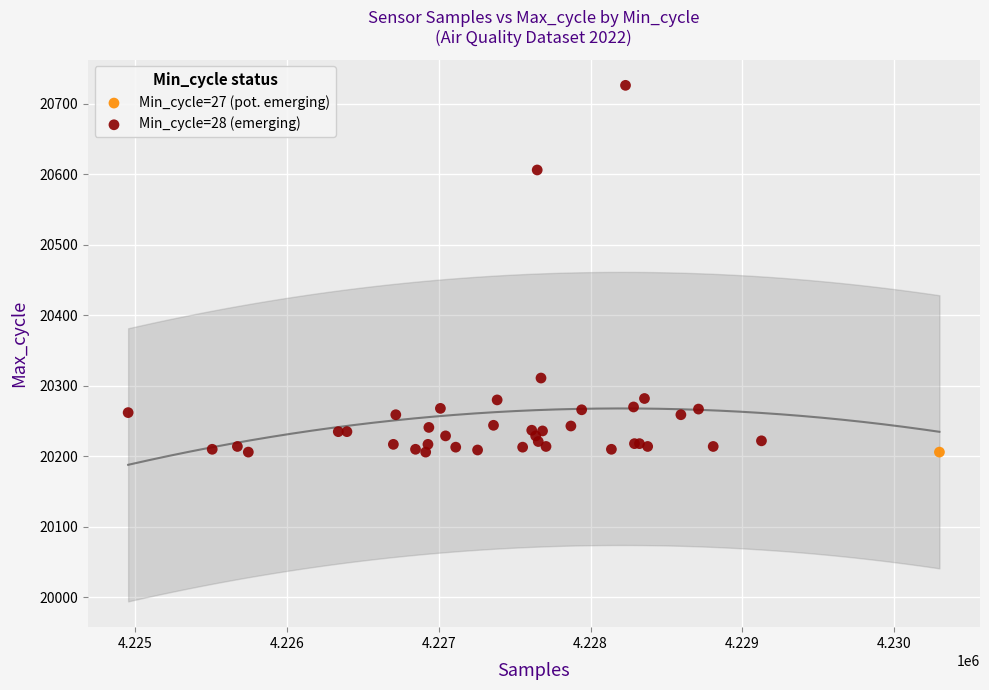

What are all the series names shown in the legend?

Min_cycle=27 (pot. emerging), Min_cycle=28 (emerging)